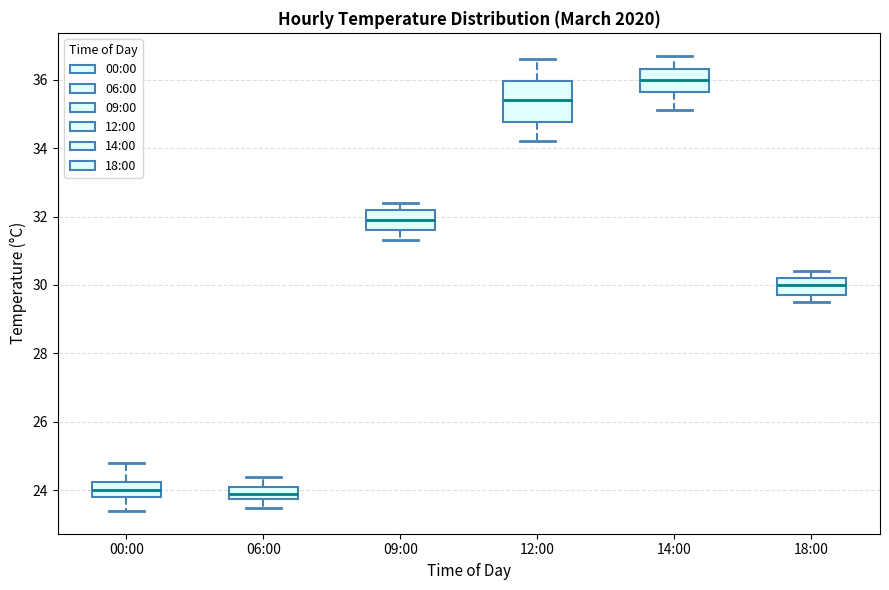

Reading left to right, transcribe this box plot: for each box, give where its median line is, the range the box spans, and where its two whiskers end, as read against the y-axis. The values are not printed on the chart, so give them approximately, as read against the axis.

00:00: median 24.0, box 23.8 to 24.2, whiskers 23.4 to 24.8
06:00: median 24.0, box 23.8 to 24.2, whiskers 23.6 to 24.4
09:00: median 32.0, box 31.6 to 32.2, whiskers 31.4 to 32.4
12:00: median 35.4, box 34.8 to 36.0, whiskers 34.2 to 36.6
14:00: median 36.0, box 35.6 to 36.4, whiskers 35.2 to 36.8
18:00: median 30.0, box 29.8 to 30.2, whiskers 29.6 to 30.4